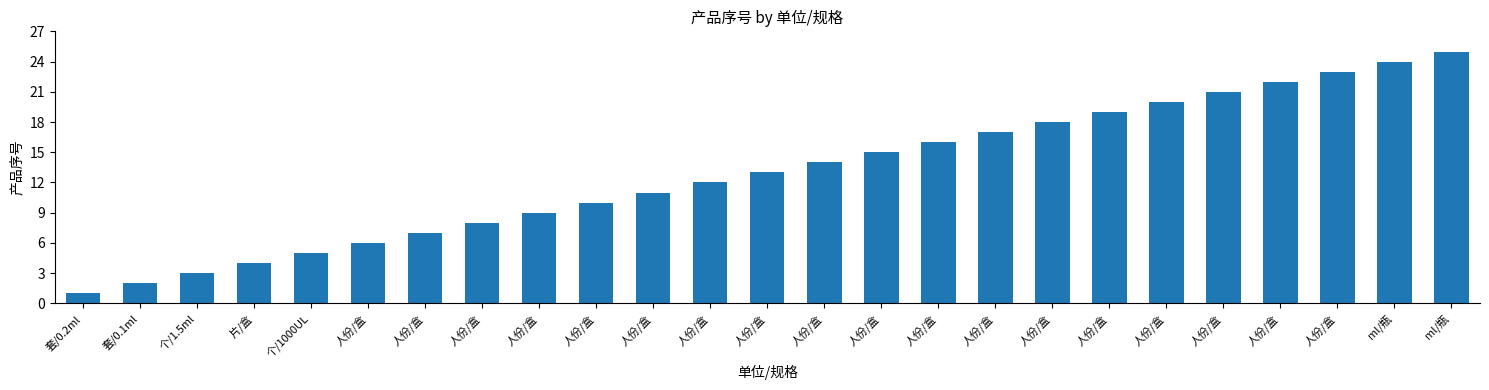

True or false: the data shows 19 at 人份/盒.

False